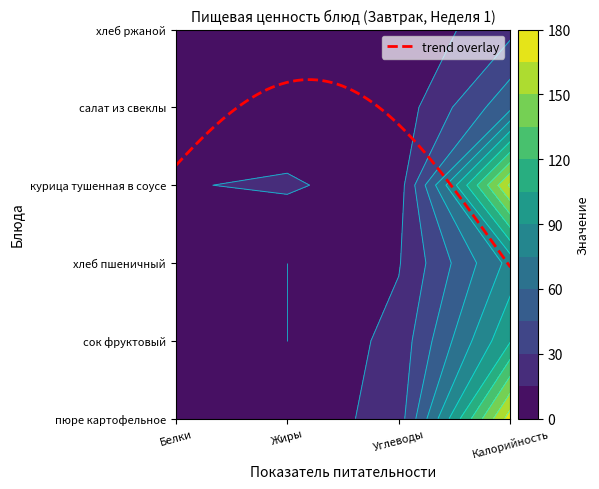

What is the difference between the highest and lowest values at Жиры?

17